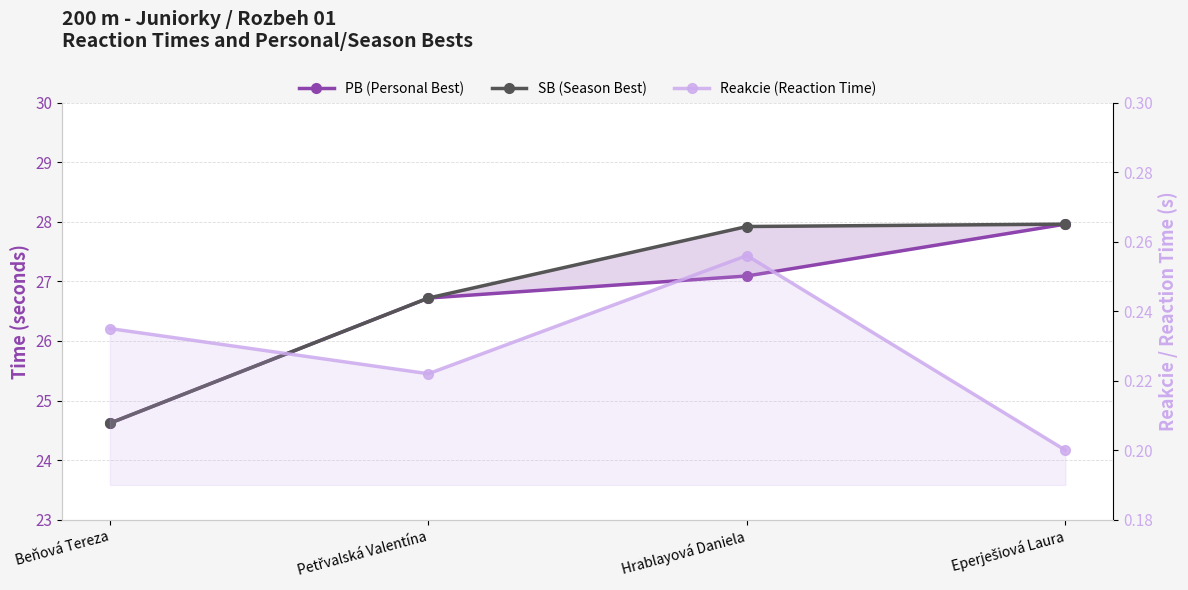

What is the sum of all PB (Personal Best) values?

106.4